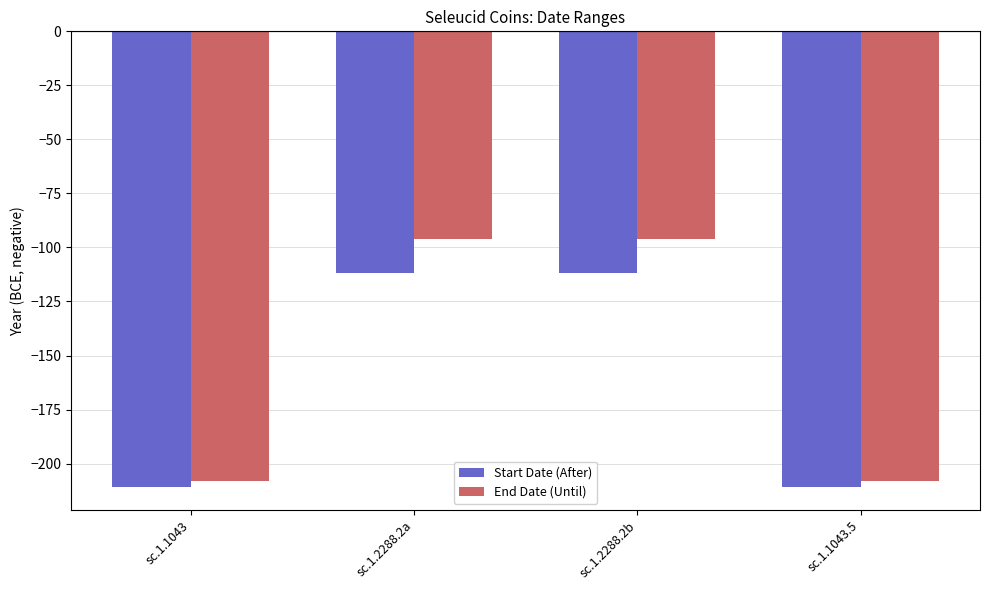

List the series in order of their peak value, highest first.

End Date (Until), Start Date (After)